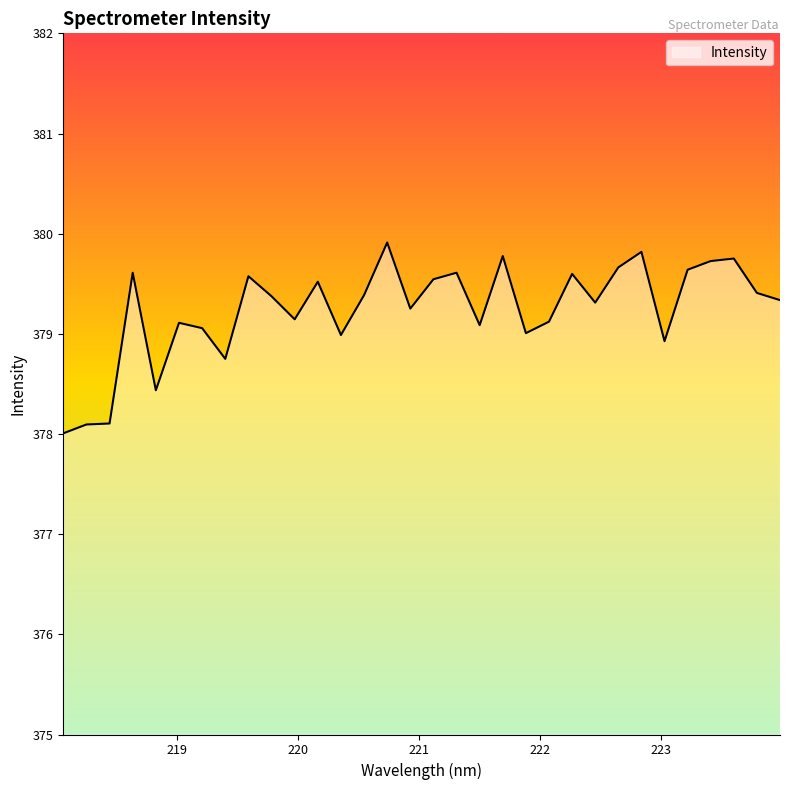

What is the difference between the maximum and minimum values?

1.9